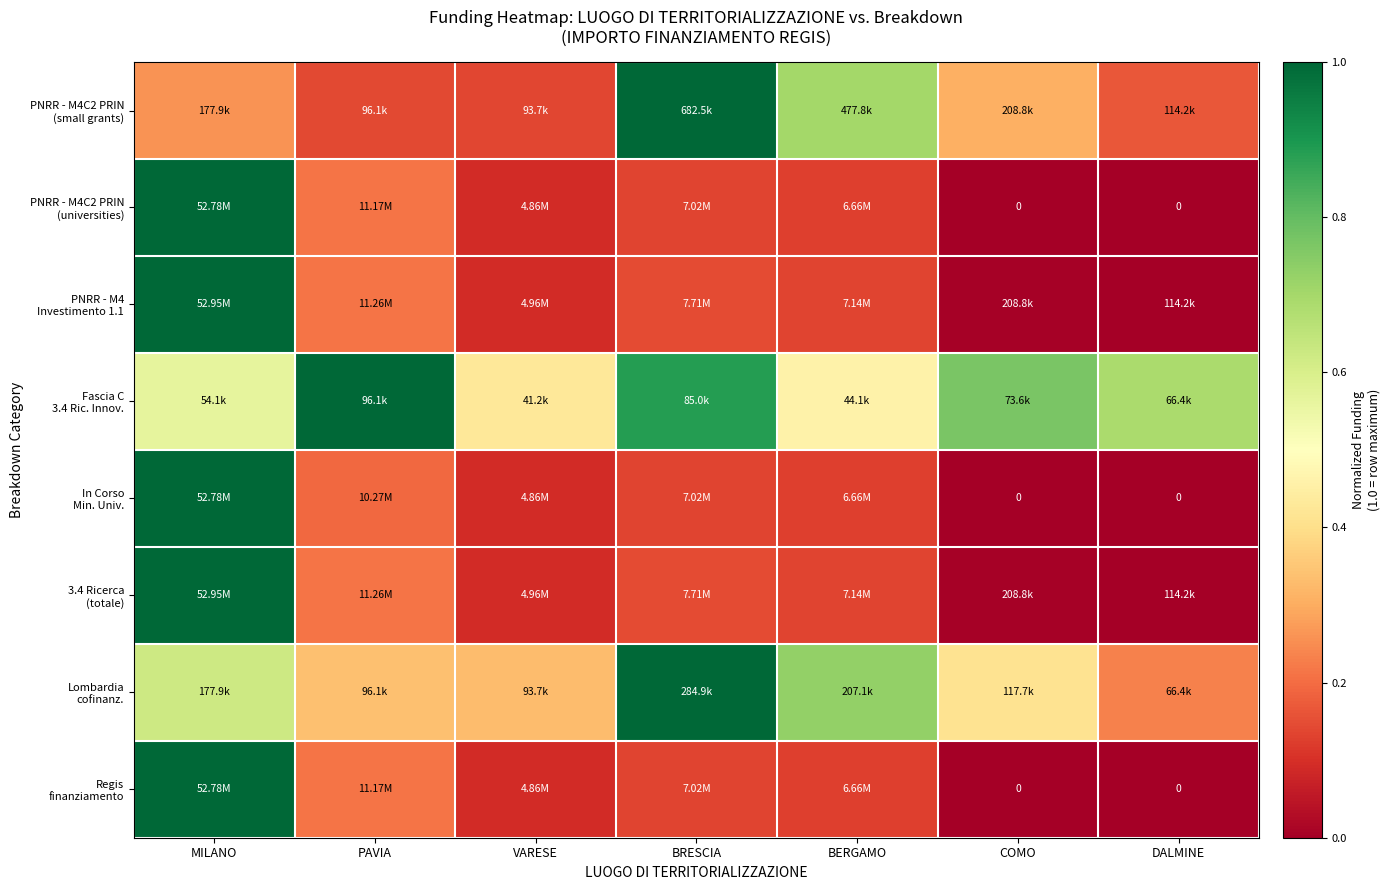

What is the spread (max minus min) of values at BERGAMO?

0.6